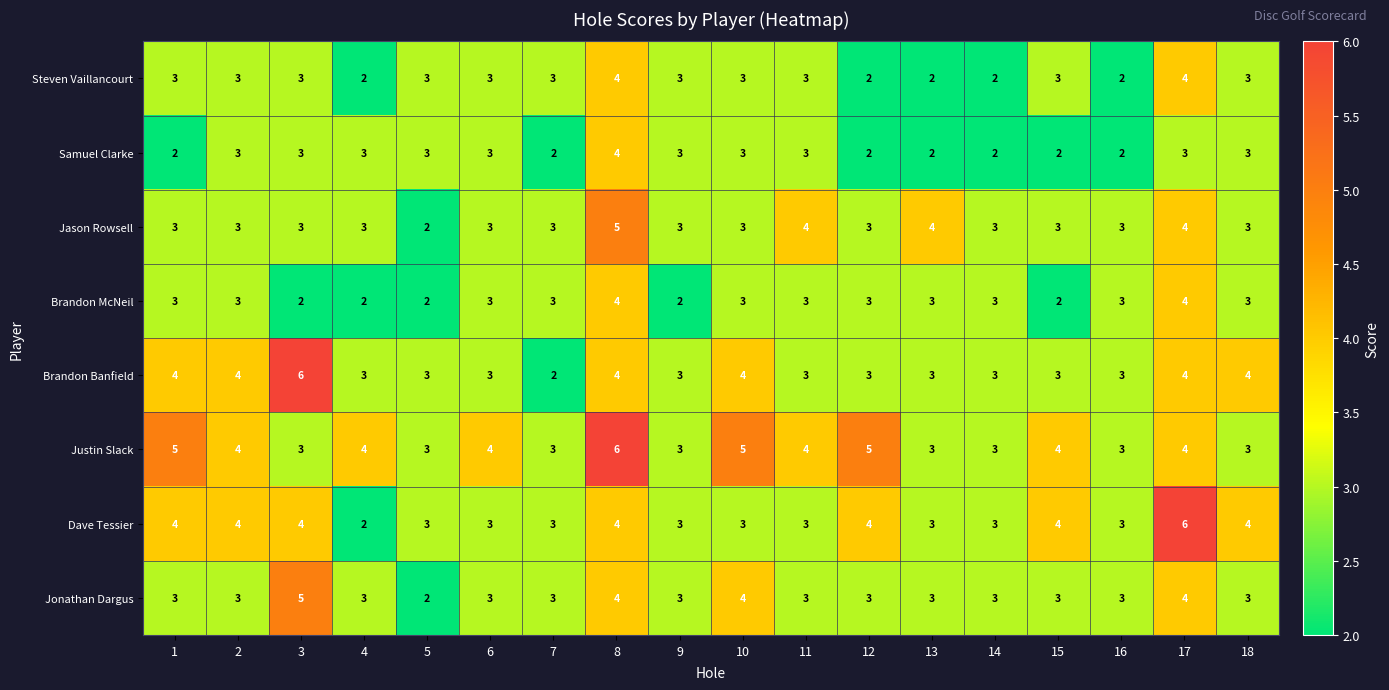

What is the maximum value shown in the chart?

6